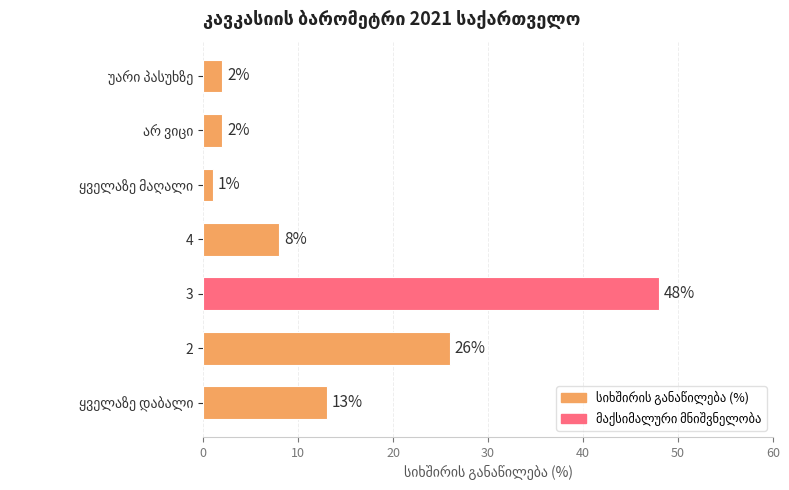

What is the maximum value shown in the chart?

48